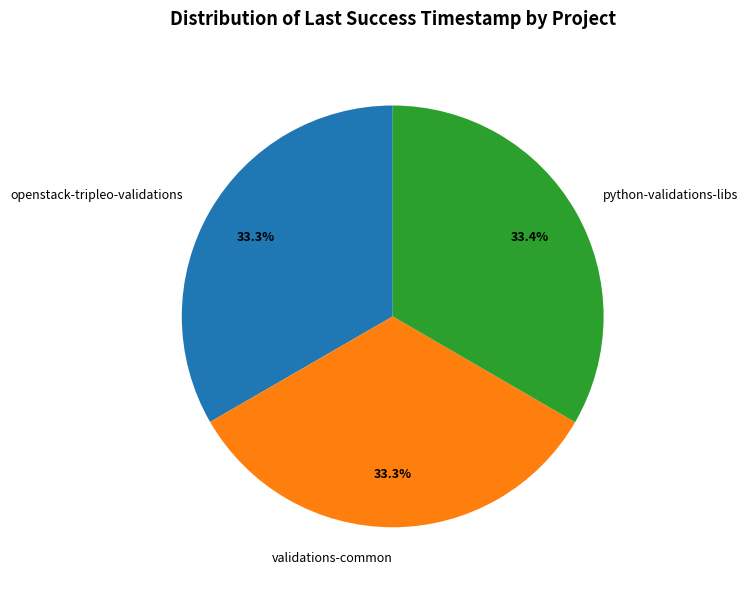

How much of the chart is everything except python-validations-libs?

66.6%